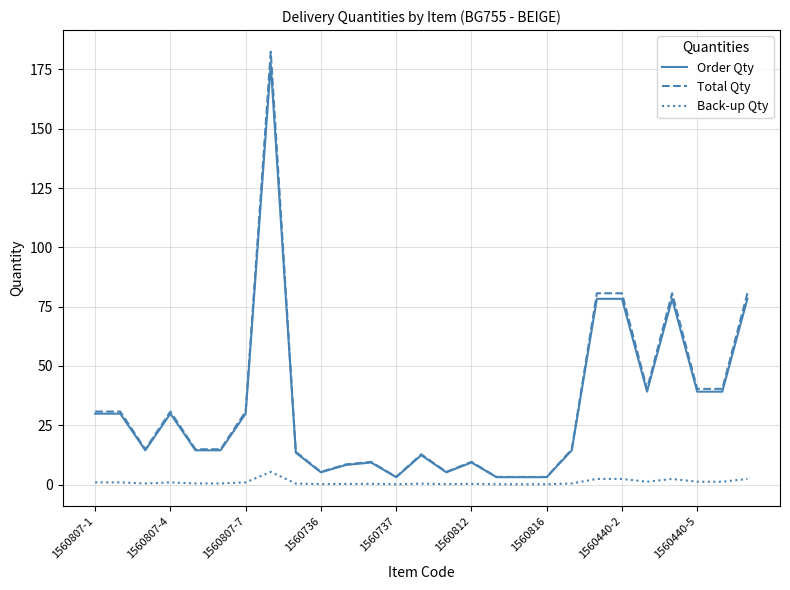

What are all the series names shown in the legend?

Order Qty, Total Qty, Back-up Qty